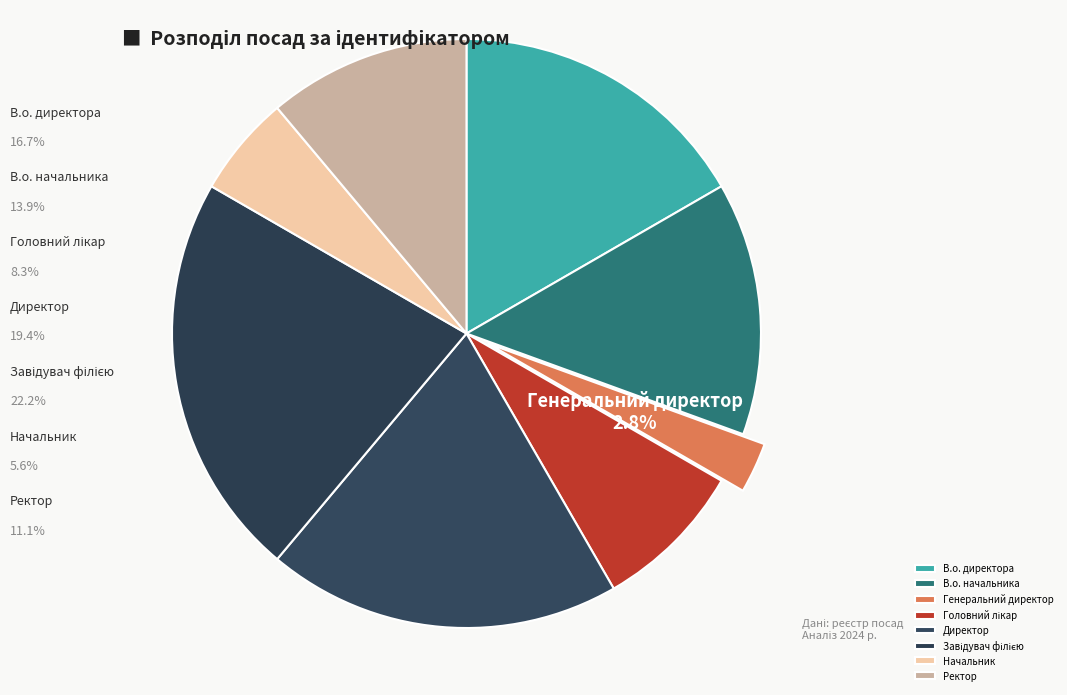

How many slices are in this pie chart?

8